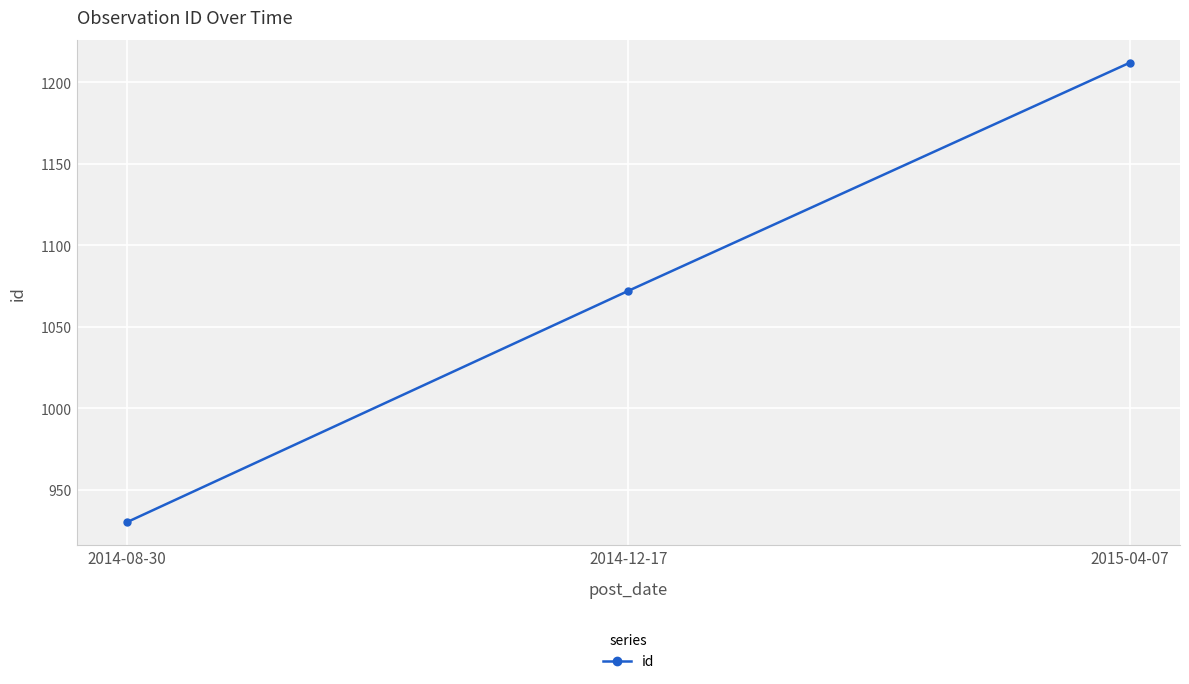

Rank the categories by value from highest to lowest.

2015-04-07, 2014-12-17, 2014-08-30